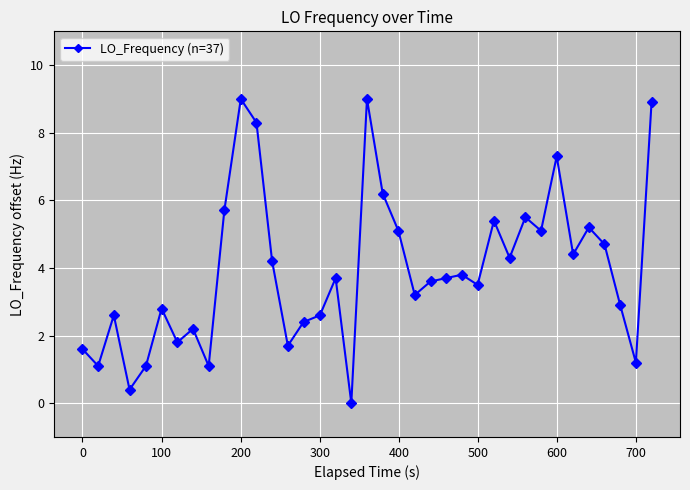

What is the greatest value displayed?

9.0